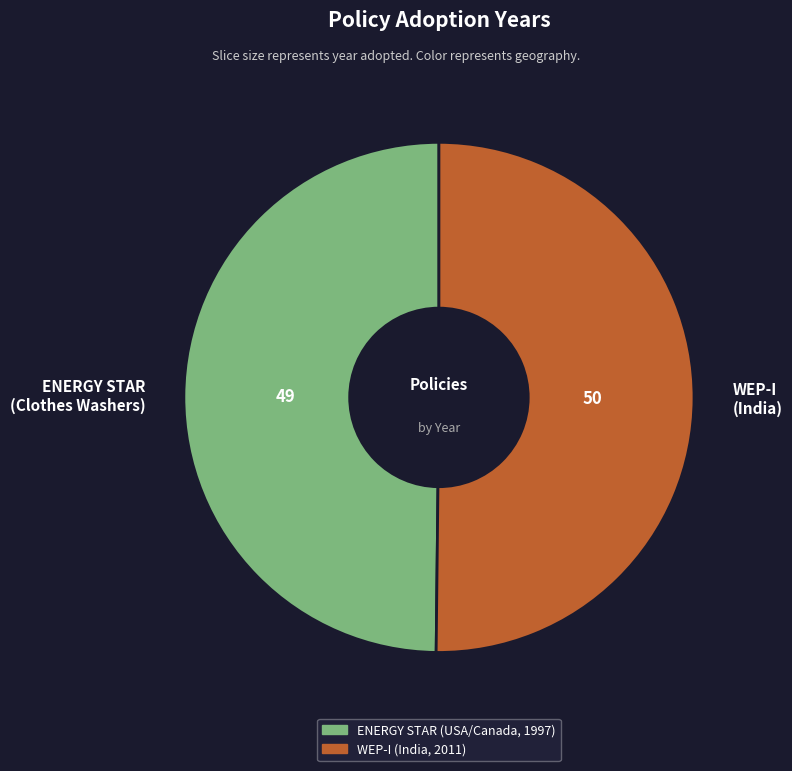

How many segments does this pie chart have?

2